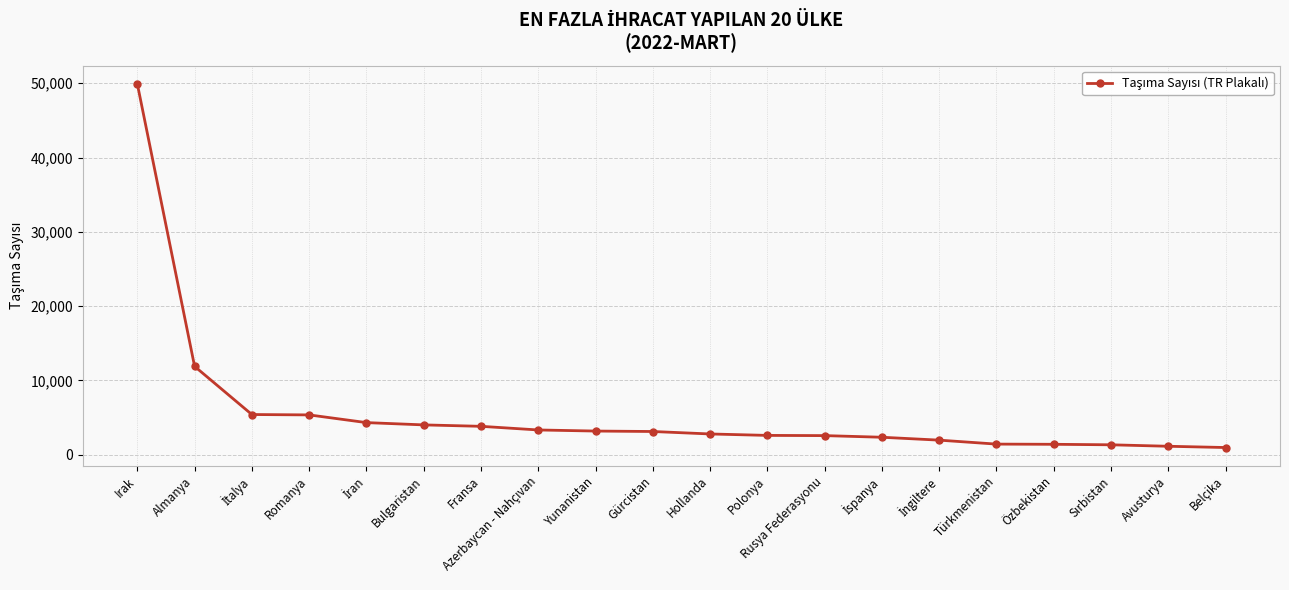

What is the sum of the values at Irak and Yunanistan?

53087